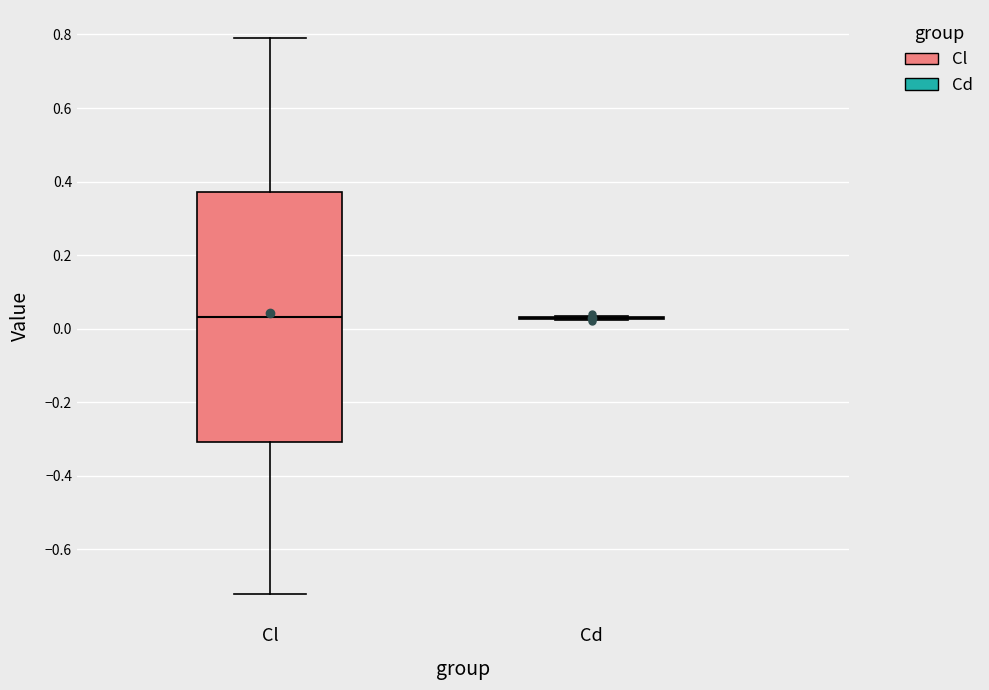

Reading left to right, read every box against the y-axis: the position of its median line, the range the box covers, and the ends of its whiskers. The values are not printed on the chart, so give them approximately, as read against the axis.

Cl: median 0.04, box -0.30 to 0.38, whiskers -0.72 to 0.80
Cd: box collapsed to a line at 0.02, whiskers 0.02 to 0.04